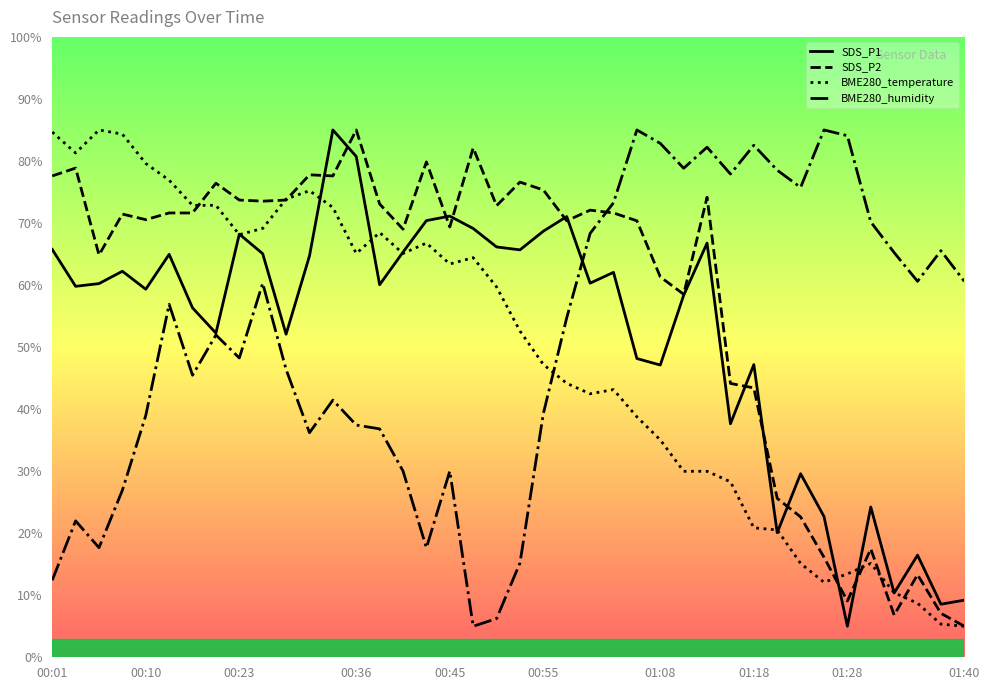

What is the difference between the maximum and minimum values in the BME280_humidity series?

80.0